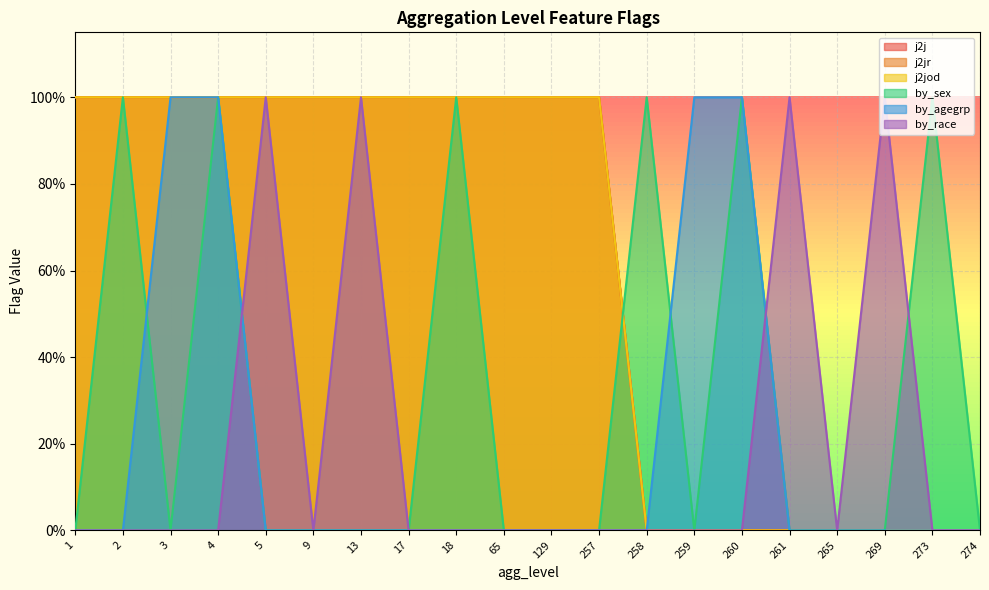

How many distinct data groups are displayed?

6